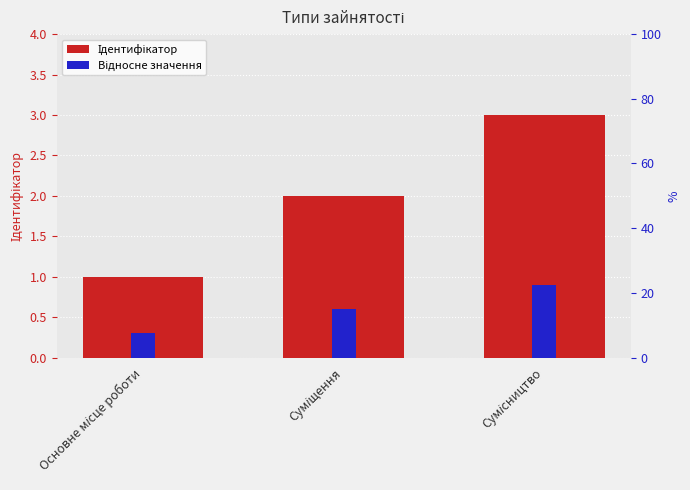

Which series has the largest total across all categories?

Ідентифікатор